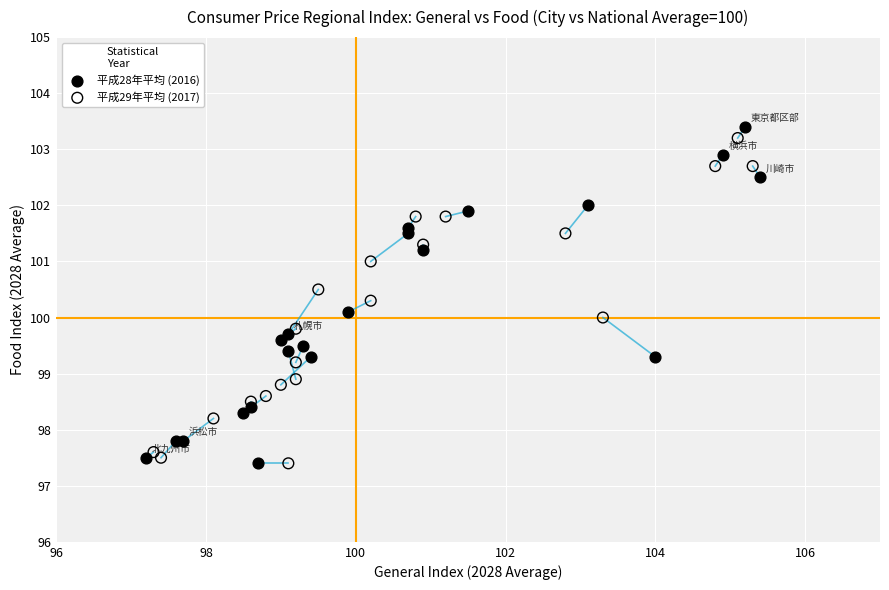

Which series has the largest Y range (max minus min)?

平成28年平均 (2016)